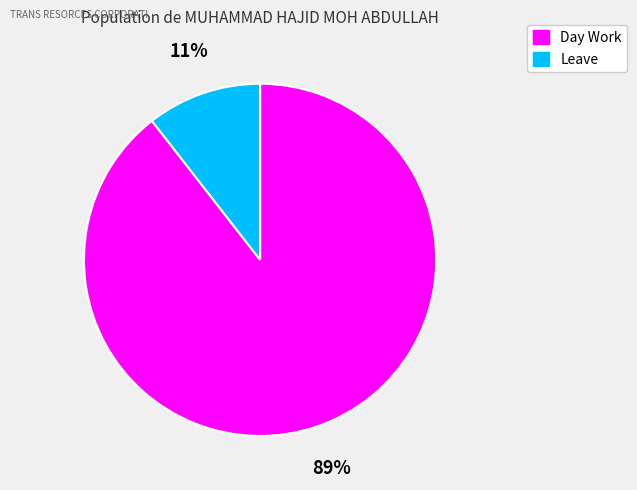

To the nearest percent, what is the combined percentage of Leave and Day Work?

100%